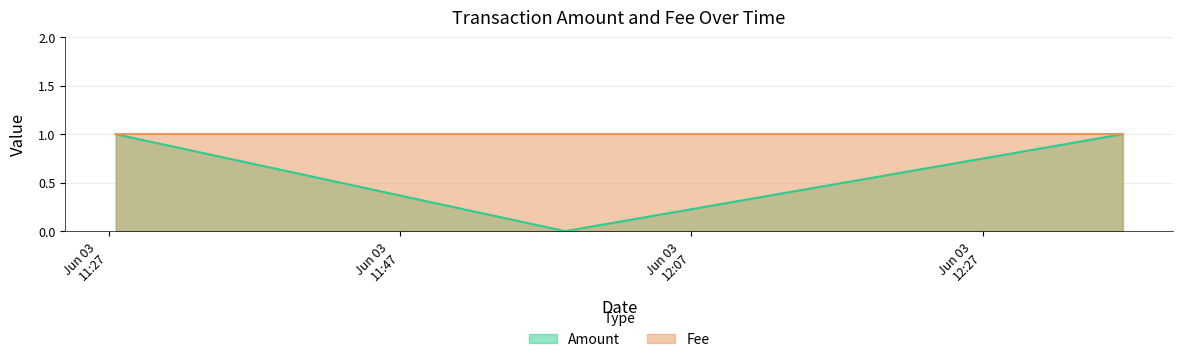

List the labels in order of value, smallest first.

2017-06-03 11:58:21, 2017-06-03 11:27:29, 2017-06-03 12:36:37